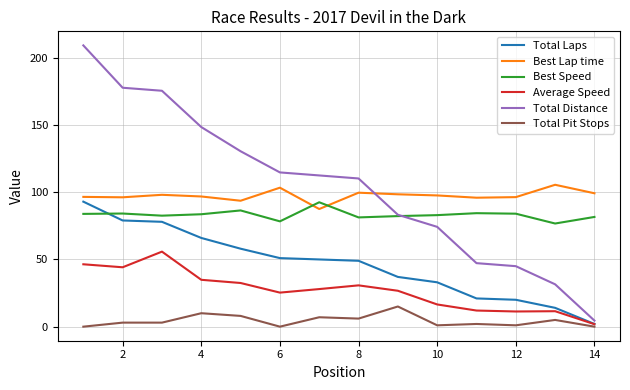

How many times do Best Lap time and Total Distance cross each other?

1